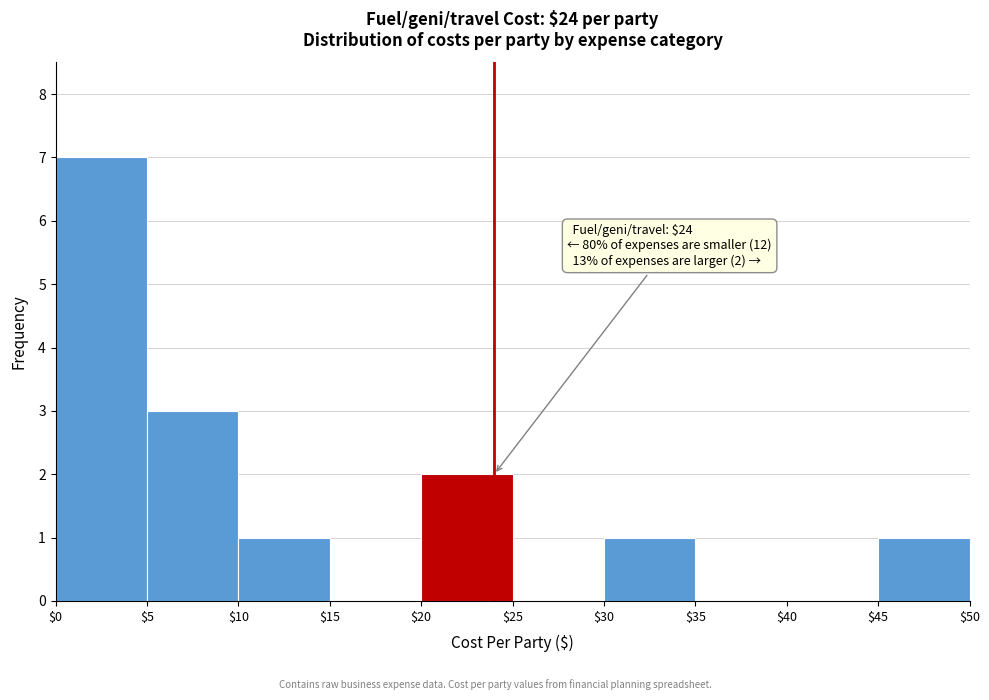

Over which range of the x-axis is the bar tallest?

$0 to $5